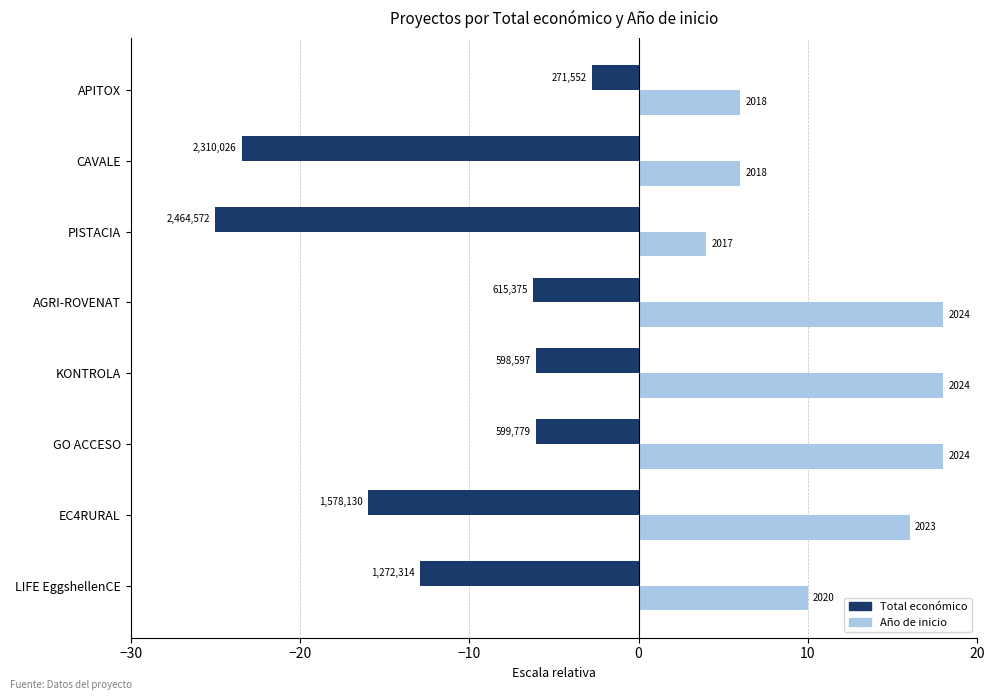

What is the greatest value displayed?

18.0